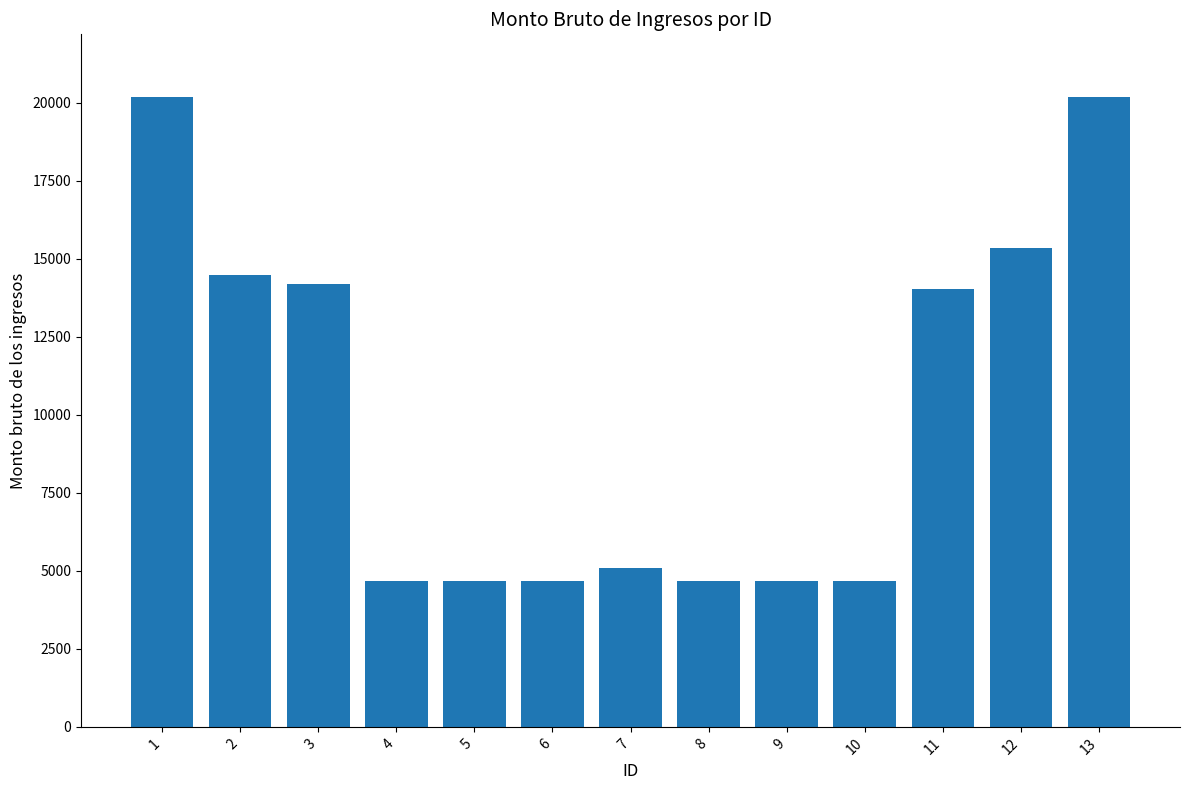

True or false: the data shows 7946.0 at 5.

False